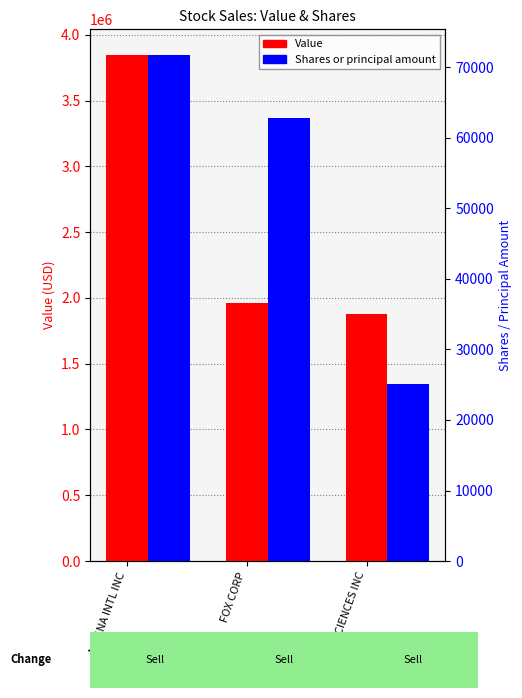

Which series has the largest total across all categories?

Value